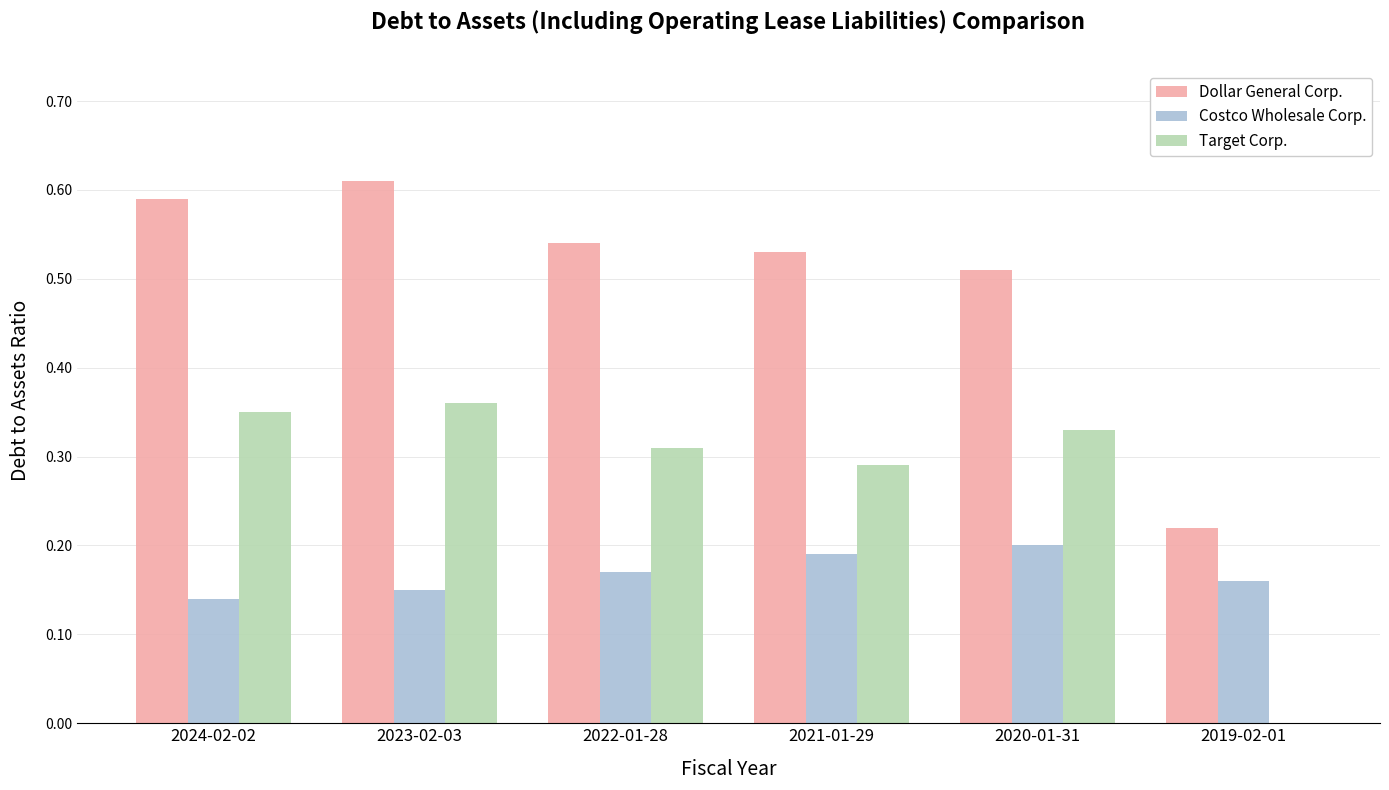

Does the chart contain stacked bars?

No